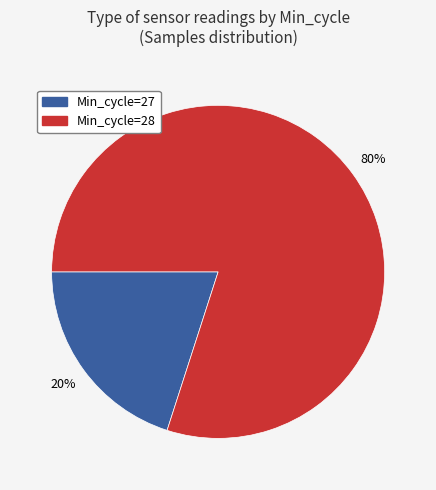

The Min_cycle=28 slice represents 88% of the pie. True or false?

False